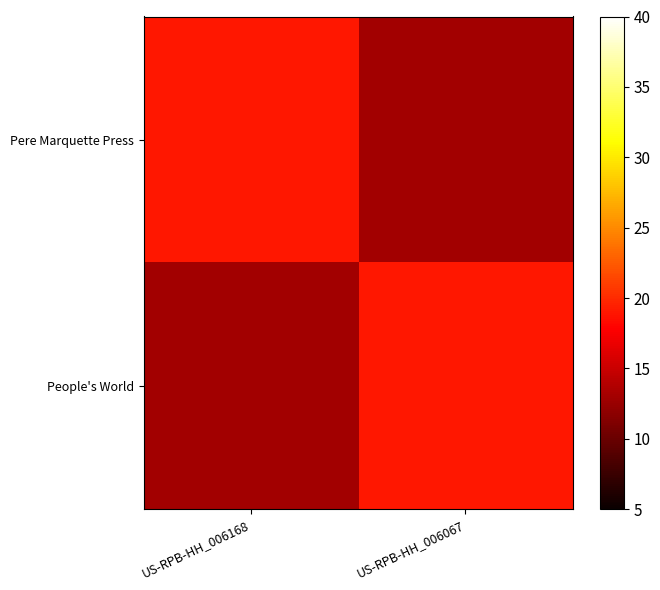

Between US-RPB-HH_006168 and US-RPB-HH_006067, which series saw the biggest shift?

Pere Marquette Press